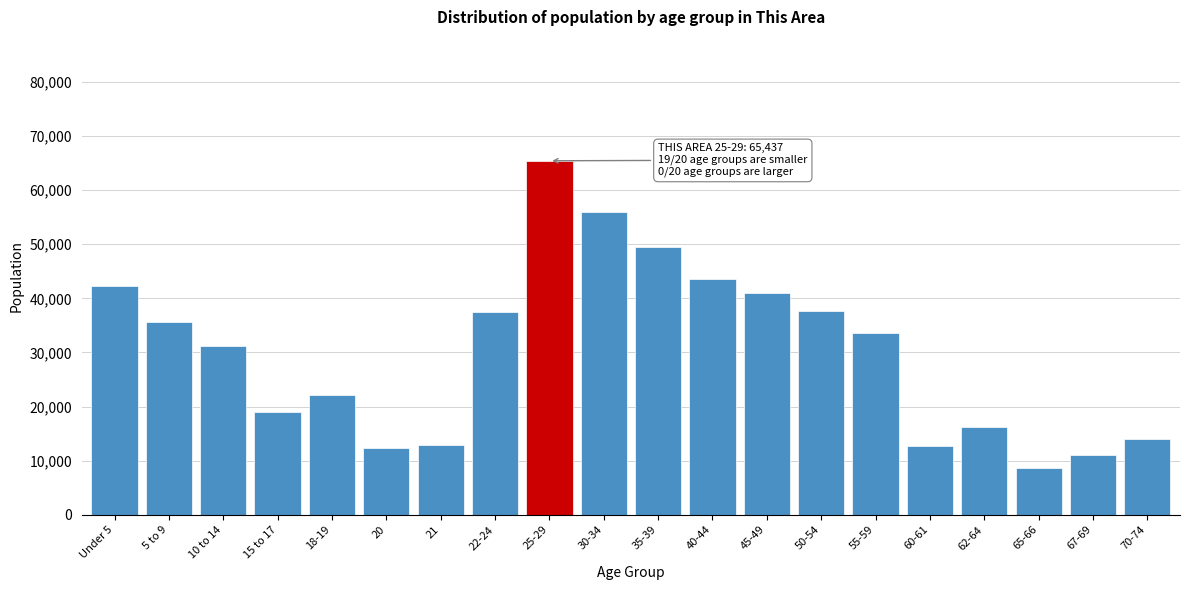

What is the difference between the values at 22-24 and 20?

25086